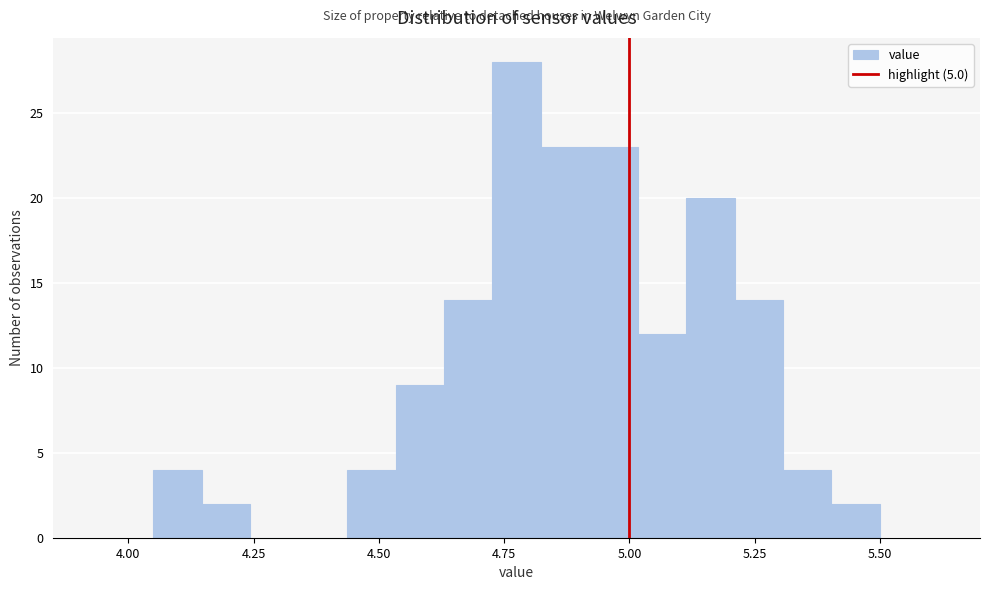

Around what value on the x-axis is the tallest bar? Give the approximate position of its centre, as read against the axis.

4.80